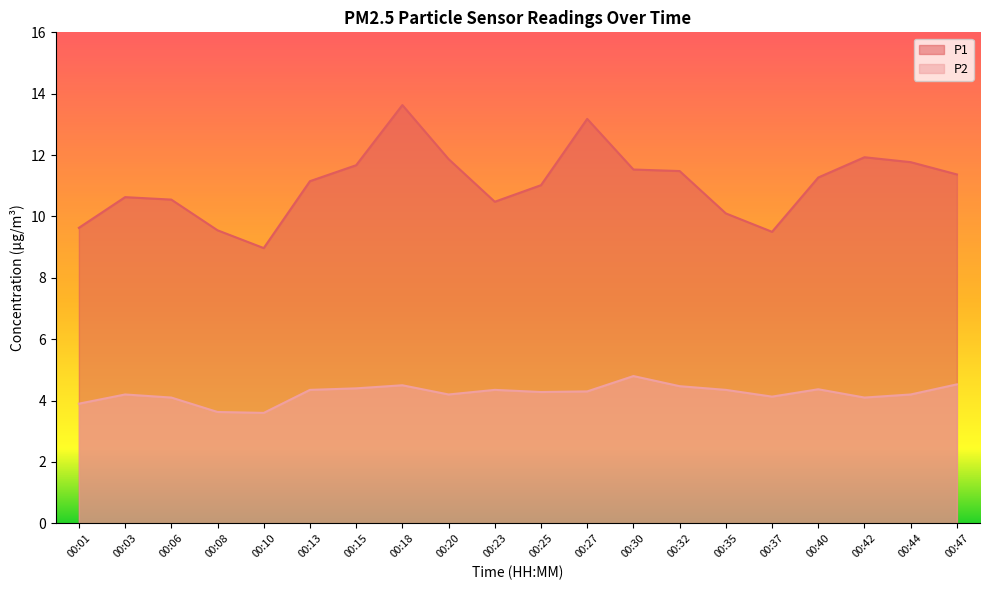

How many series are shown in this chart?

2